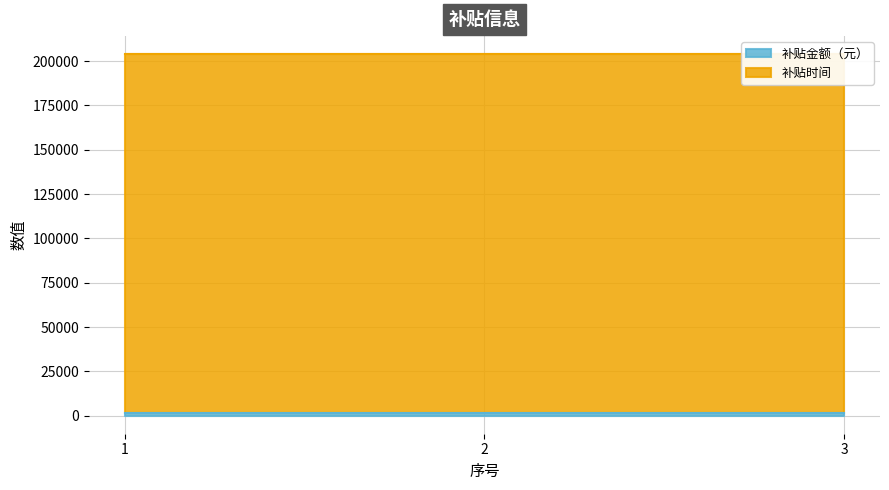

Between 1 and 2, which series saw the biggest shift?

补贴金额（元）